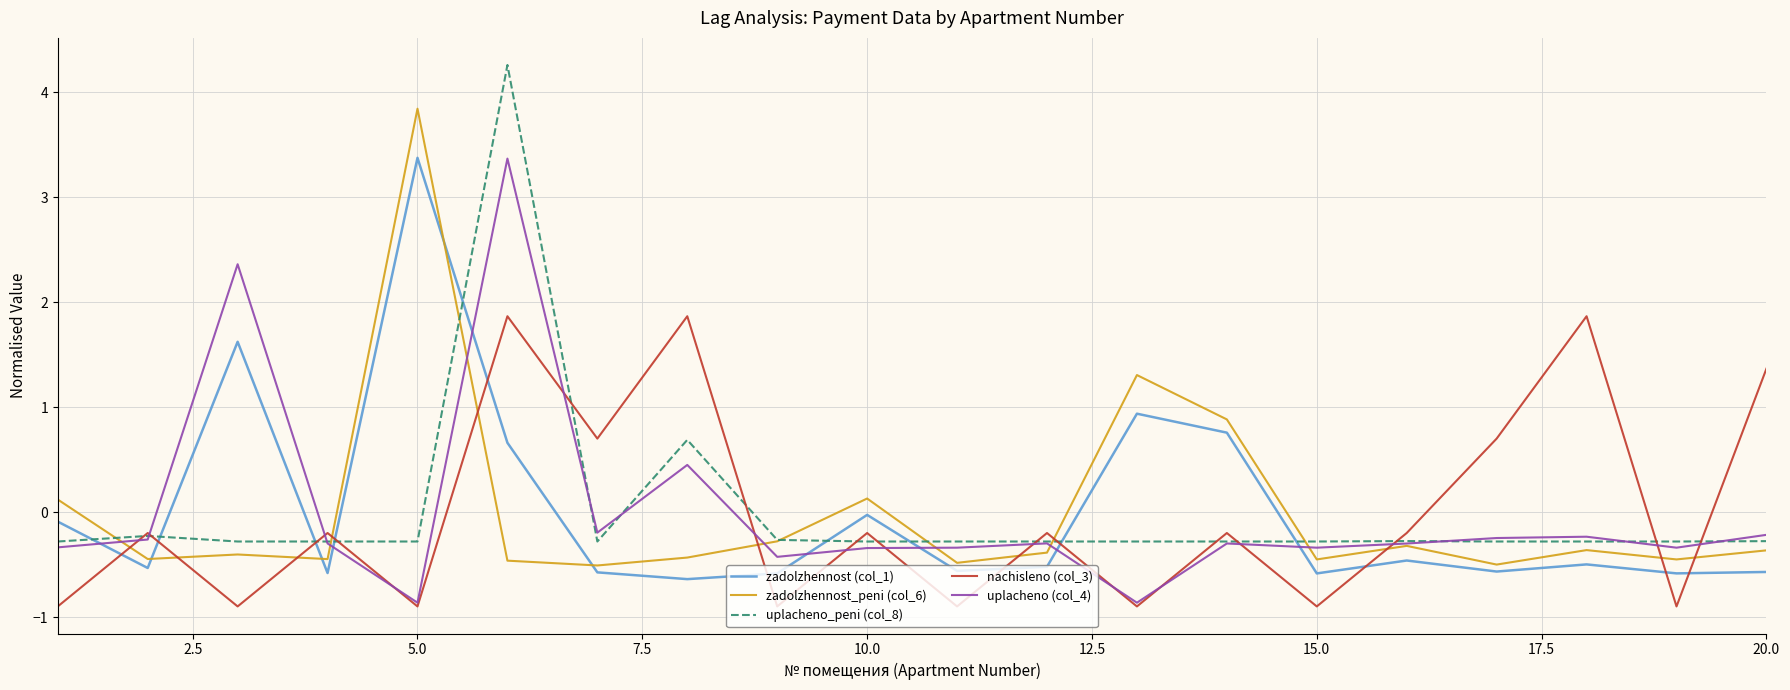

After their last crossing, which series has the higher values: nachisleno (col_3) or zadolzhennost (col_1)?

nachisleno (col_3)